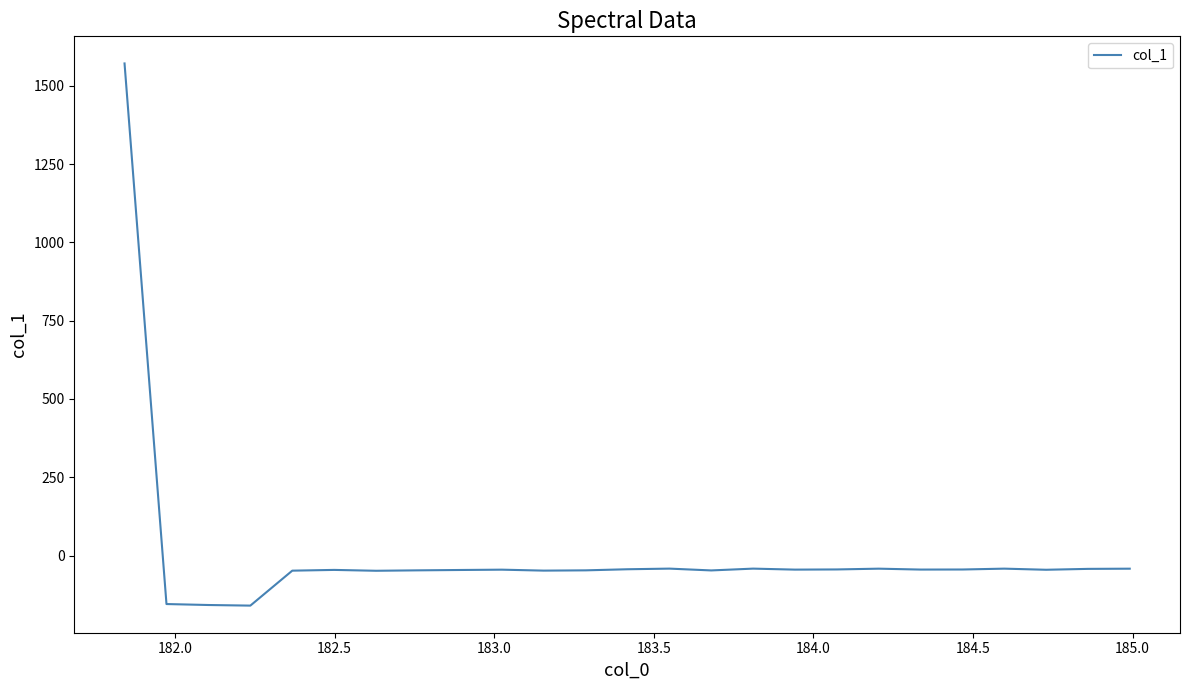

How many categories are shown in the chart?

25